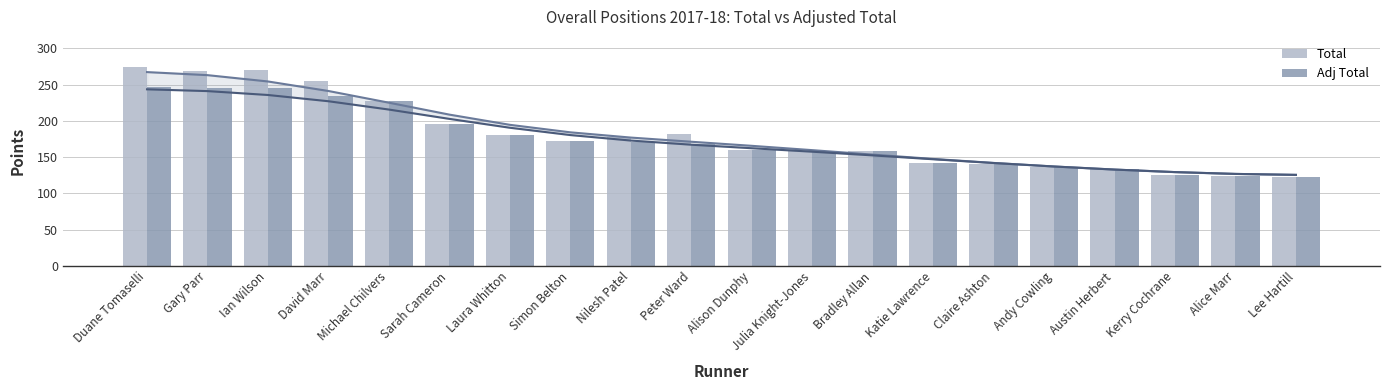

At Kerry Cochrane, list the series in order from smallest to largest.

Total, Adj Total